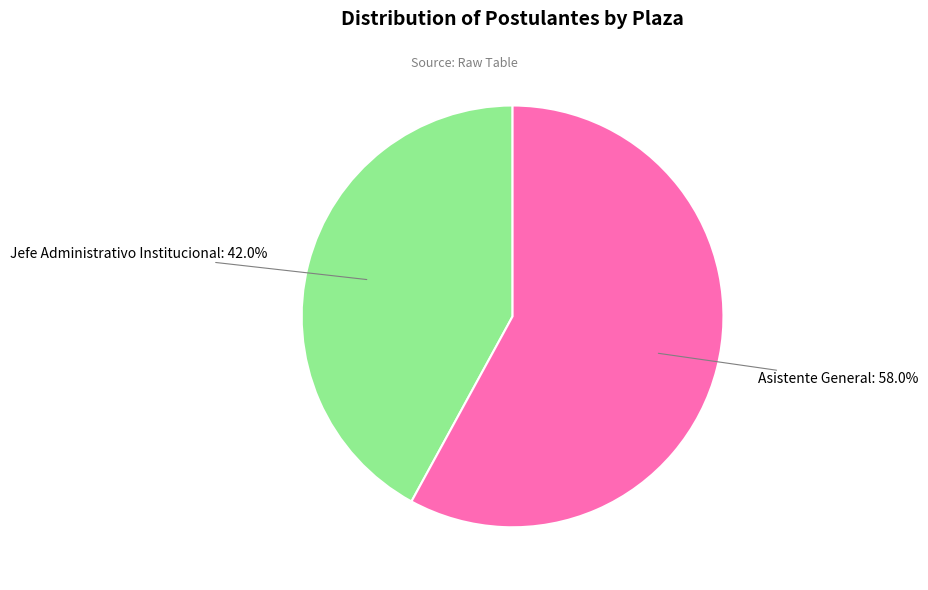

Is there a majority slice in this chart?

Yes